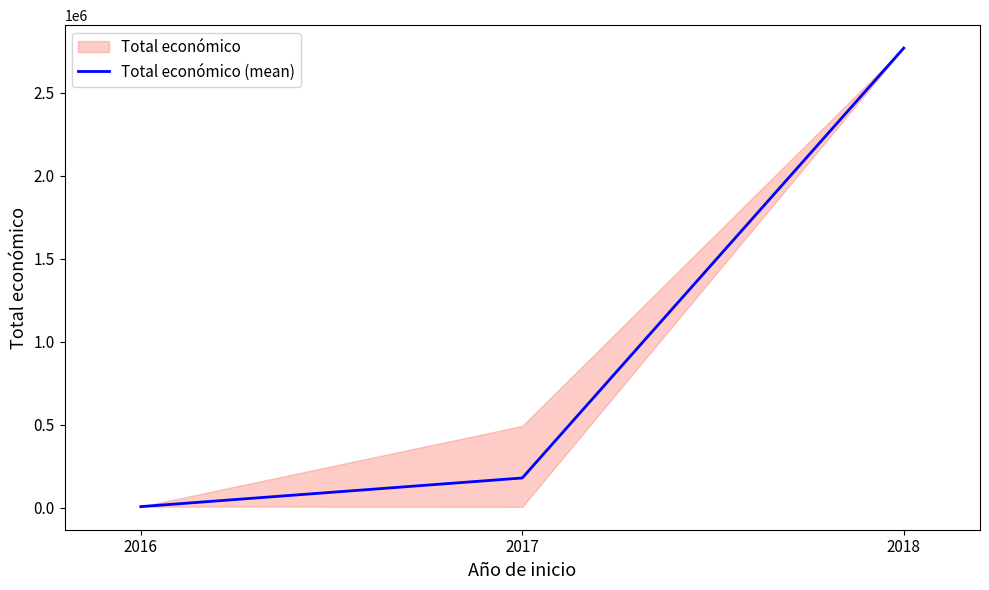

Reading left to right, extract all data points from this chart.

2016=6000.0	2017=178589.7	2018=2769359.0